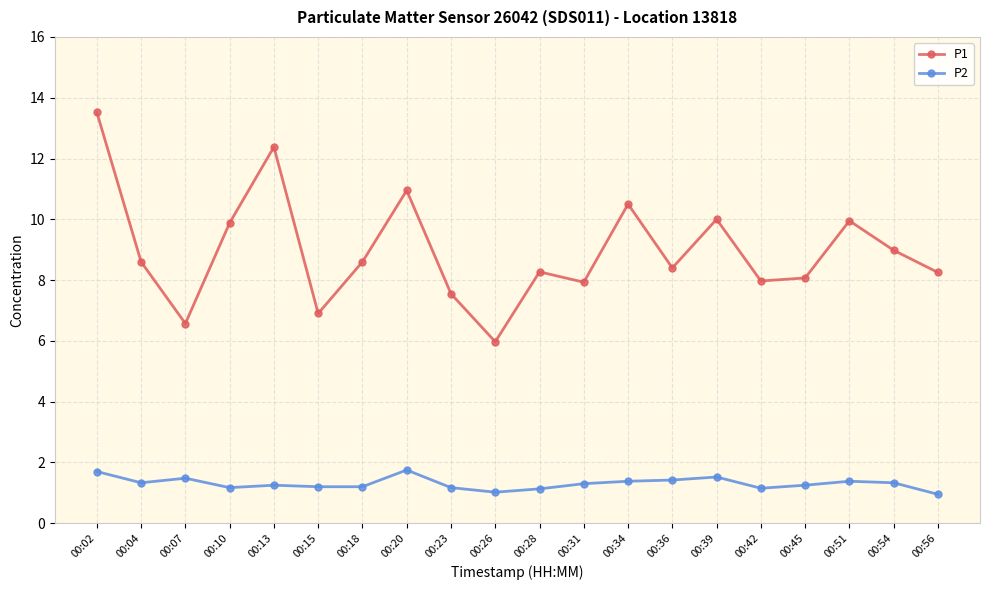

What is the difference between the second highest and second lowest values in the P2 series?

0.7